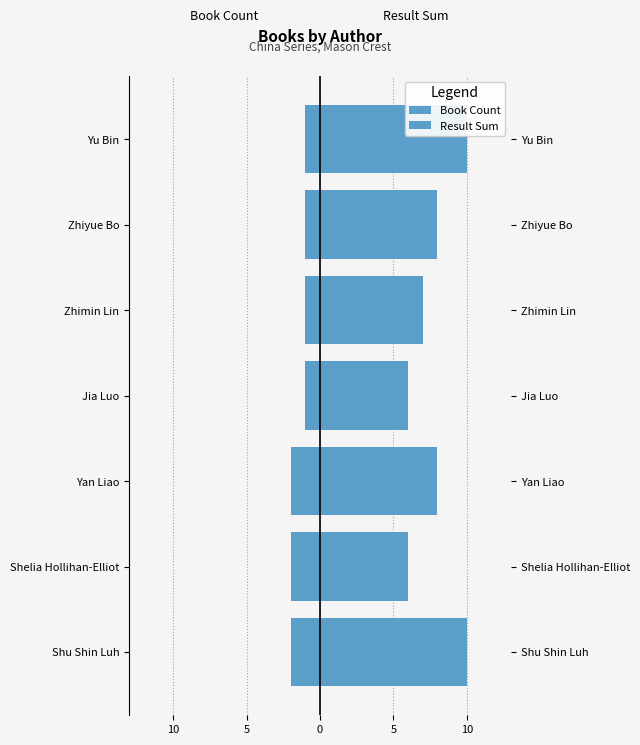

Is it true that Result Sum equals 13 at Yu Bin?

False